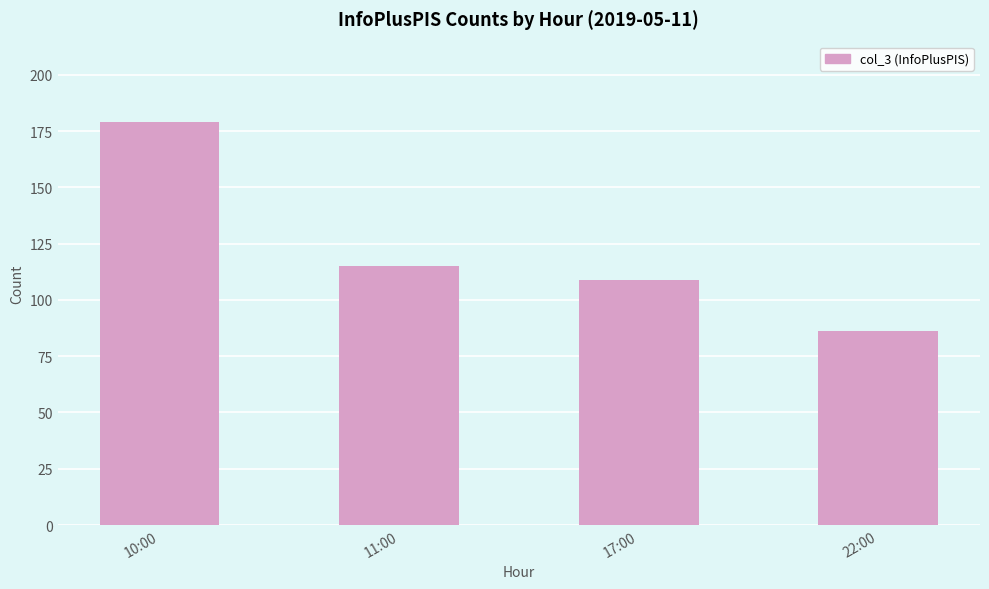

Rank the categories by value from lowest to highest.

22:00, 17:00, 11:00, 10:00